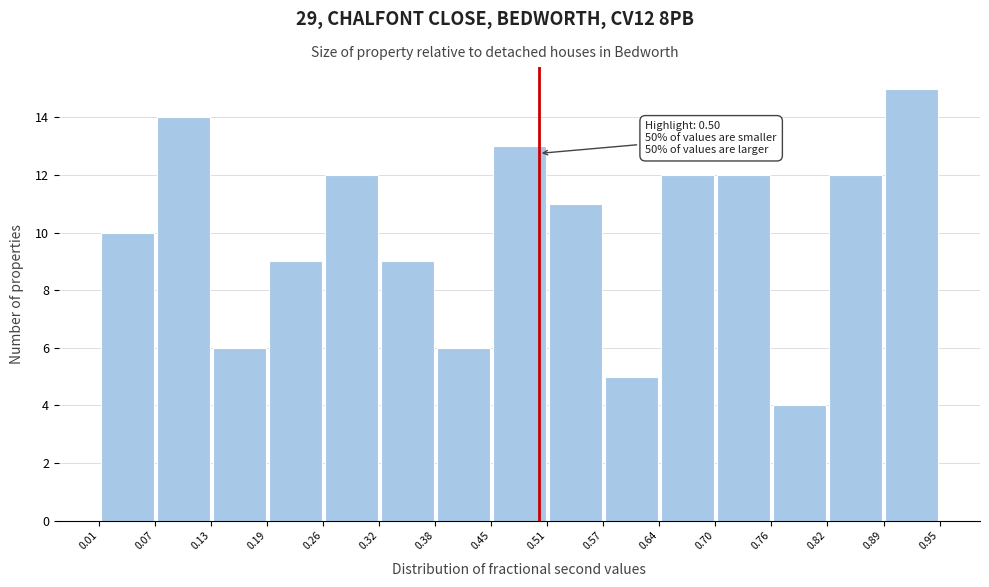

Which range on the x-axis has the tallest bar?

0.89 to 0.95